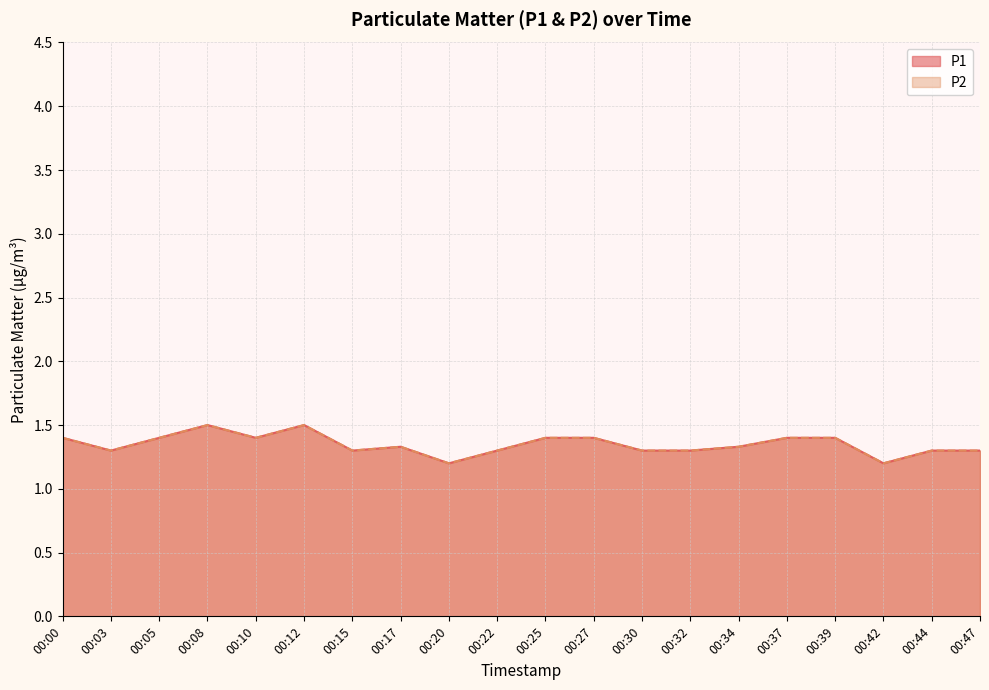

True or false: P2 and P1 cross at least once.

False